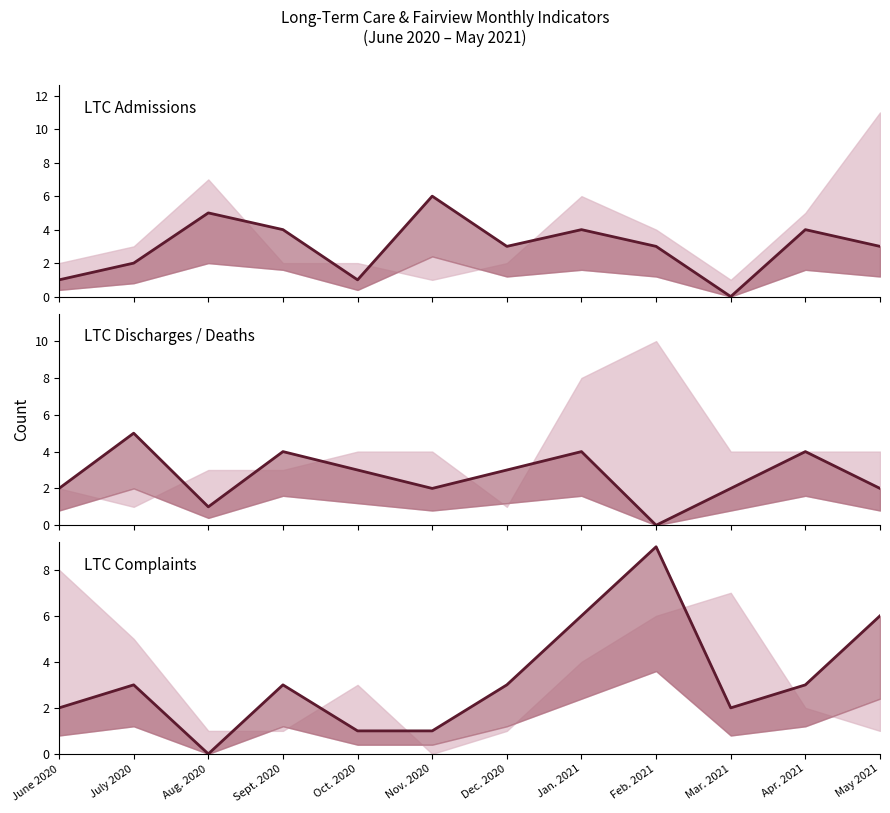

Is the value of LTC Discharges / Deaths at June 2020 greater than the value of LTC Admissions at Oct. 2020?

Yes